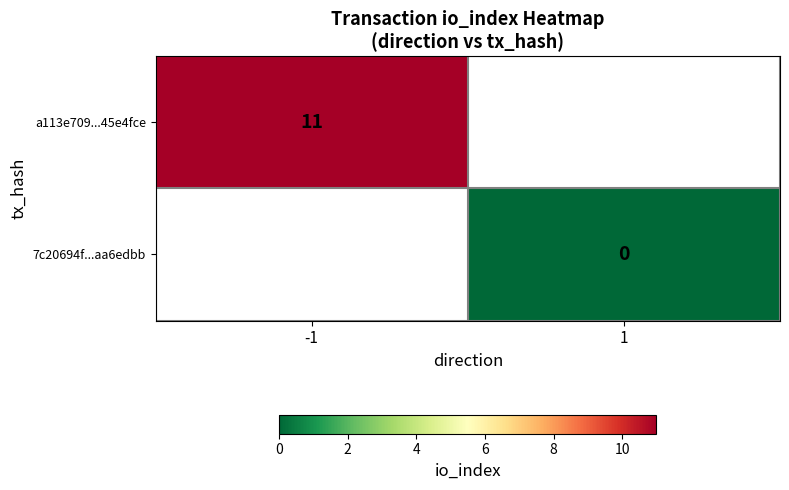

At which category does the chart reach its minimum across all series?

1